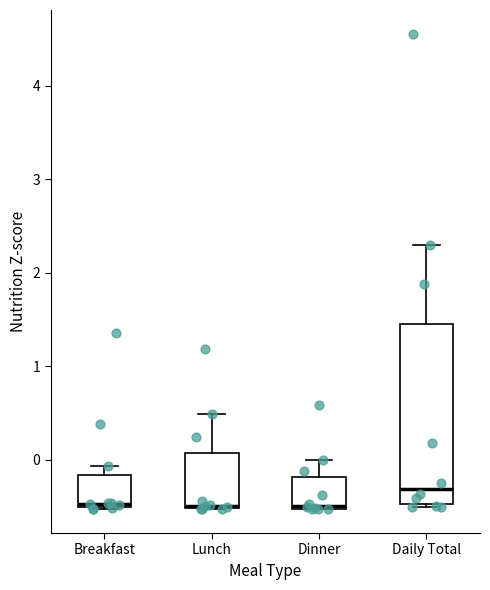

Which box is the tallest, from its lower edge to its upper edge?

Daily Total